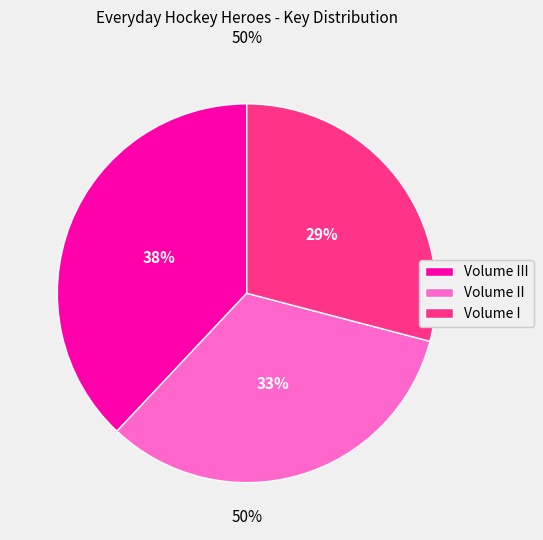

Approximately how many times larger is the value at Volume II compared to Volume I?

1.1